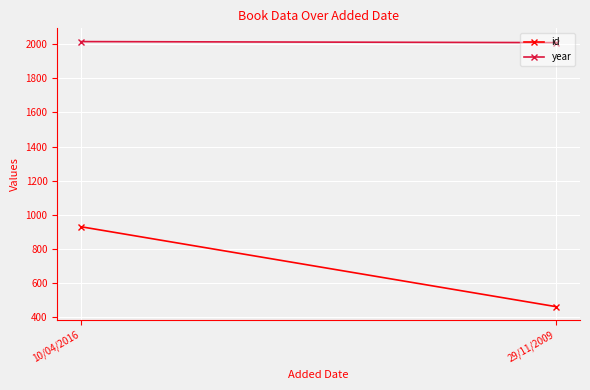

What is the difference between the maximum and minimum values in the id series?

468